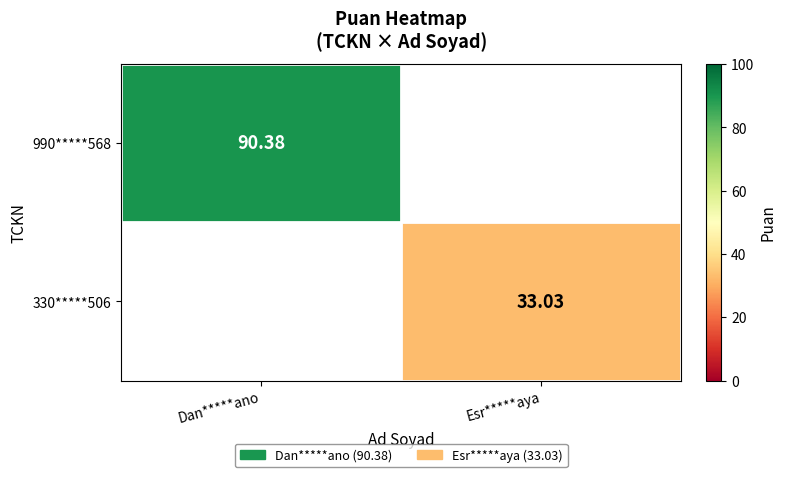

At how many categories does at least one series exceed 62?

1